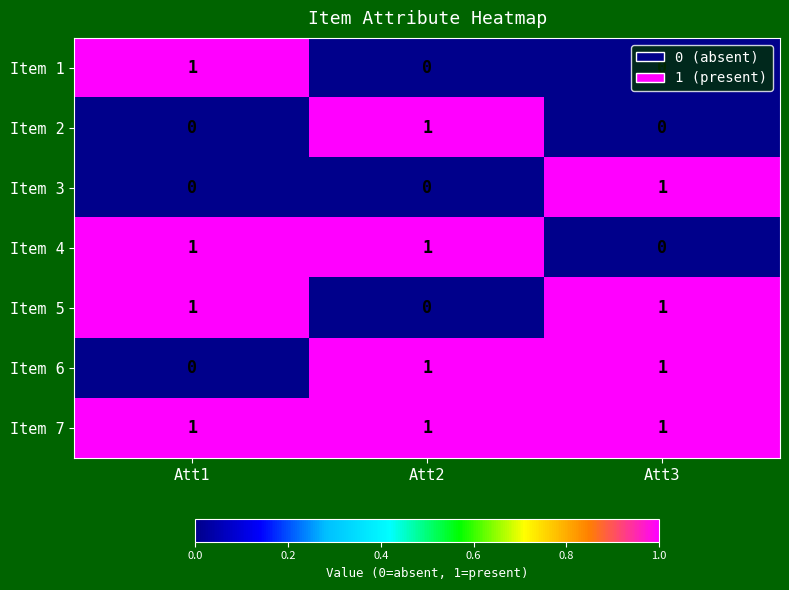

True or false: Item 2 has a value of 0 at Att2.

False